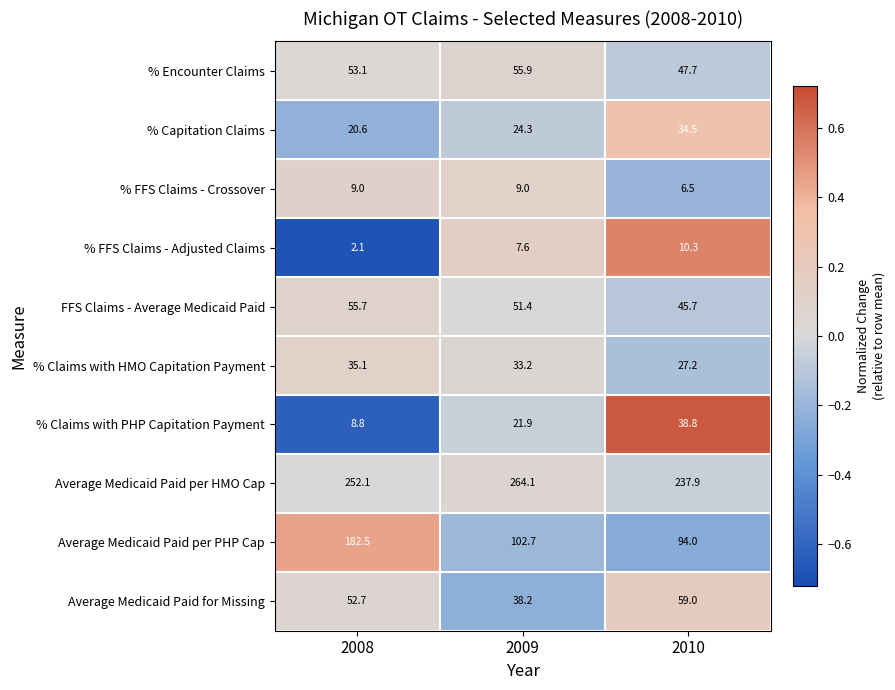

What is the spread (max minus min) of values at 2008?

250.0